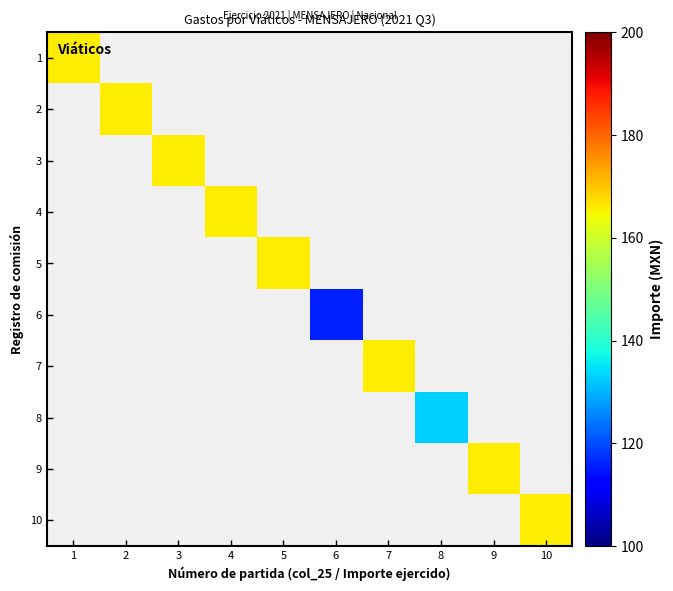

Which label corresponds to the largest value in the chart?

1